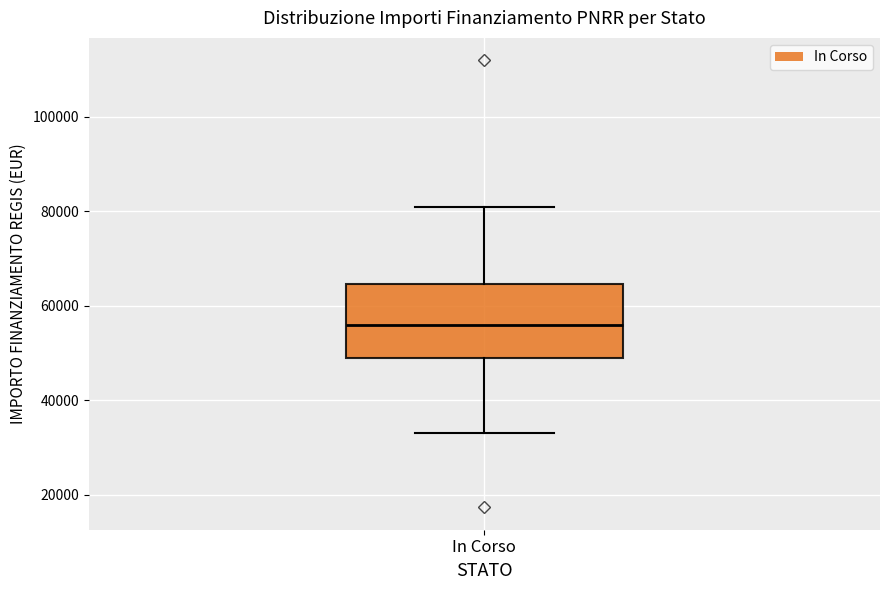

Where does the lower whisker of the box for In Corso end on the y-axis? The values are not printed on the chart, so give them approximately, as read against the axis.

32000